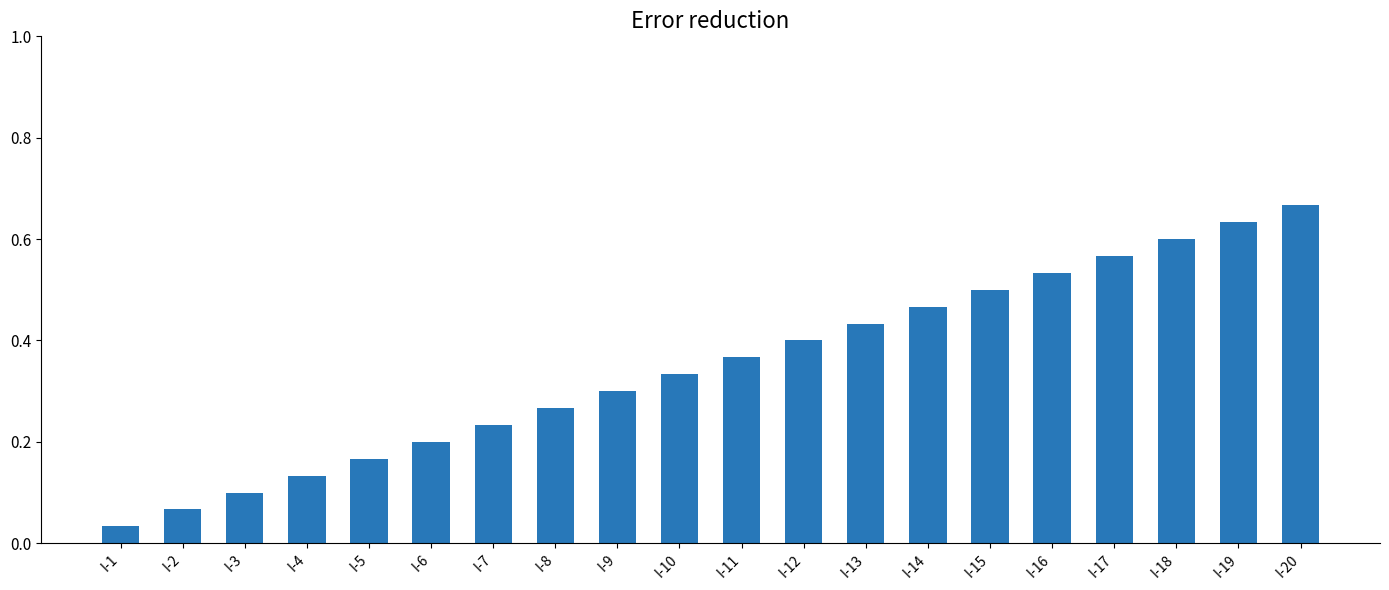

What is the change in value from I-4 to I-16?

+0.4